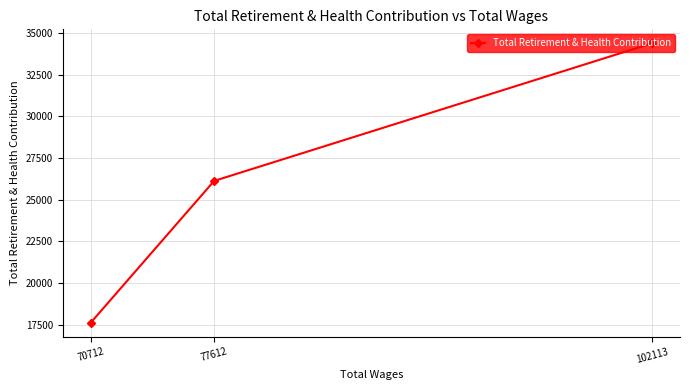

Between 70712 and 102113, which is larger?

102113